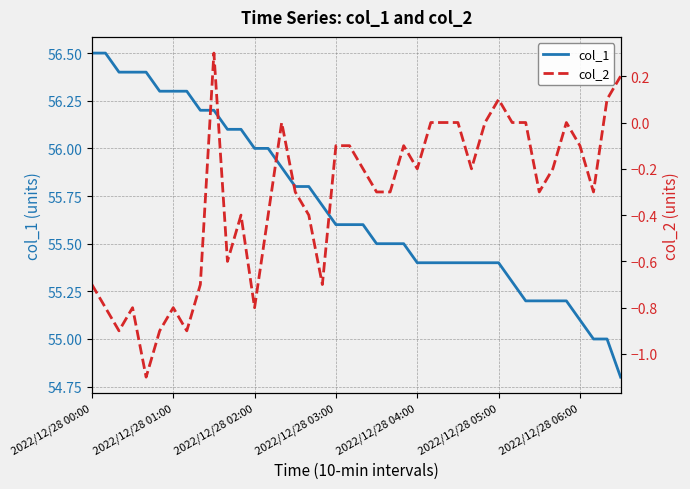

How many values in the col_2 series exceed 0?

4